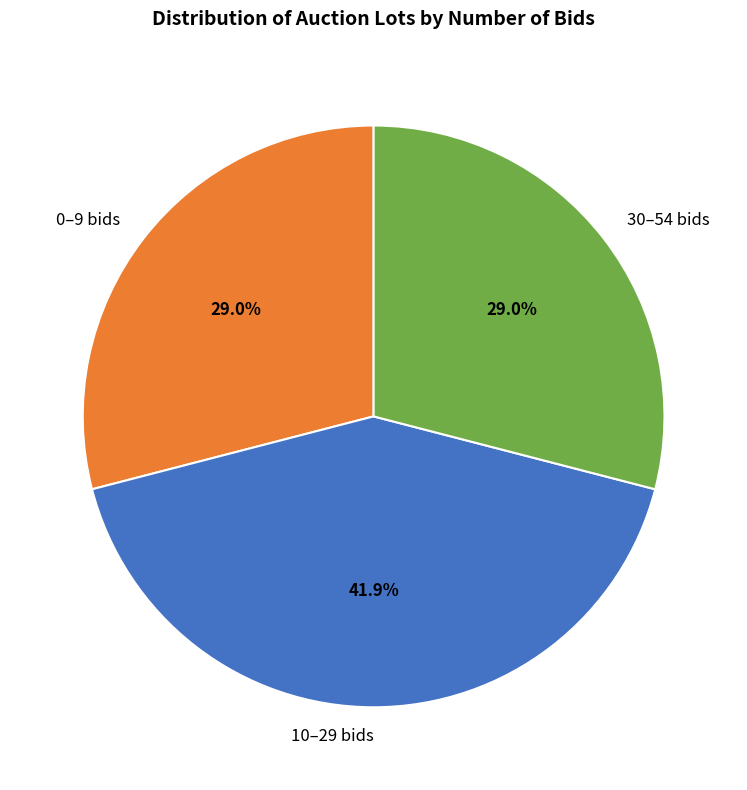

Combined, what portion of the pie is 0–9 bids and 30–54 bids?

58.1%